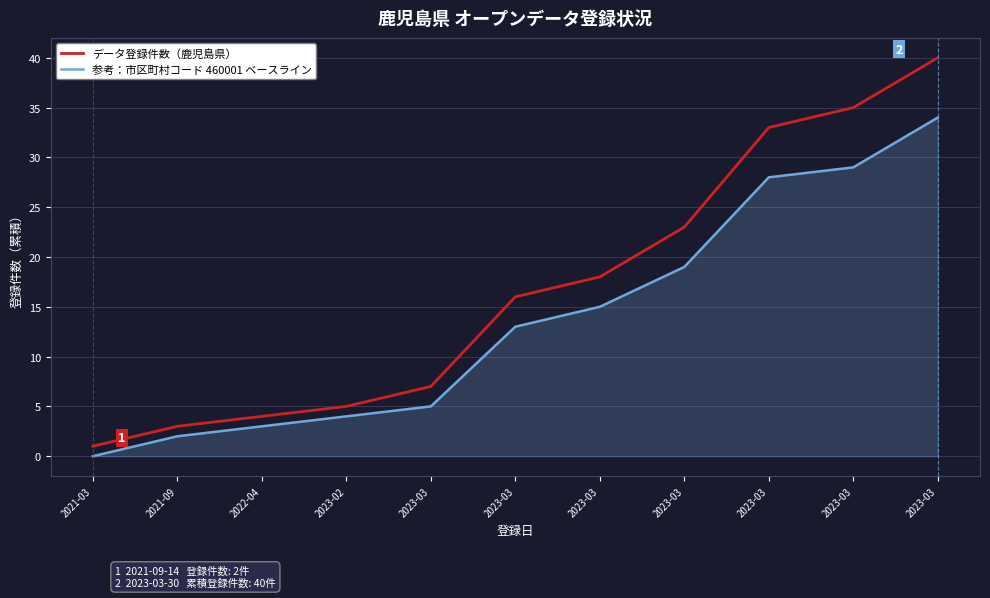

Does the chart display data point markers on the line(s)?

No